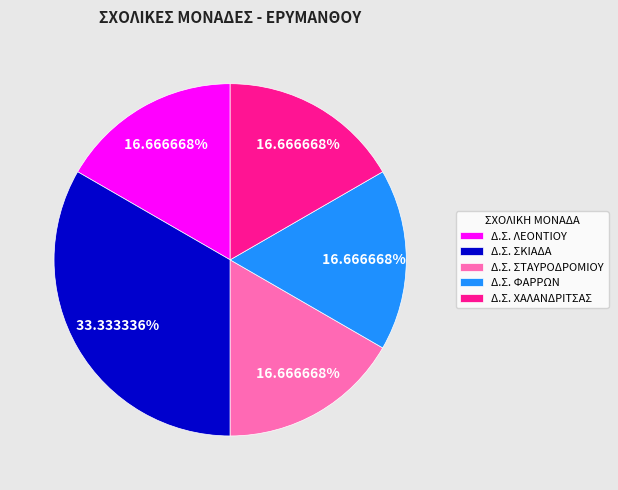

Which category has the biggest portion of the pie?

Δ.Σ. ΣΚΙΑΔΑ